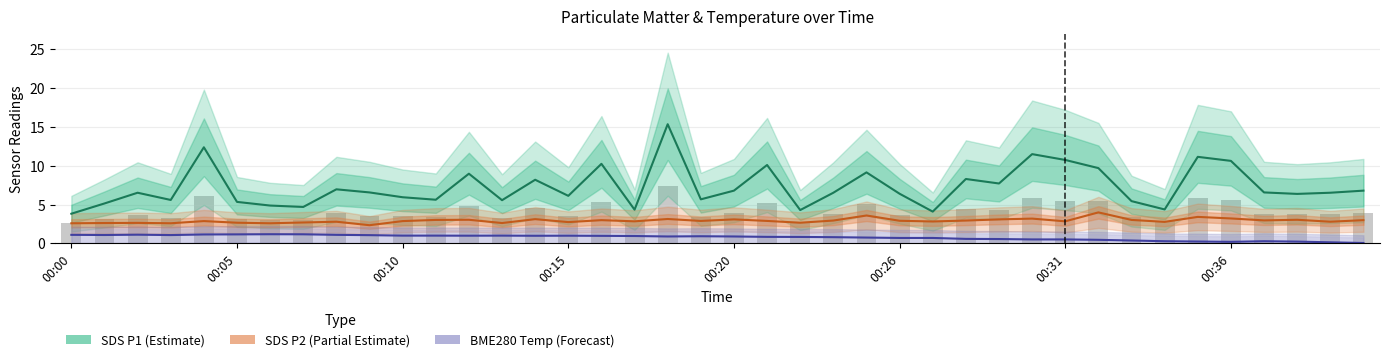

What is the label of the 21st bar from the right?

19